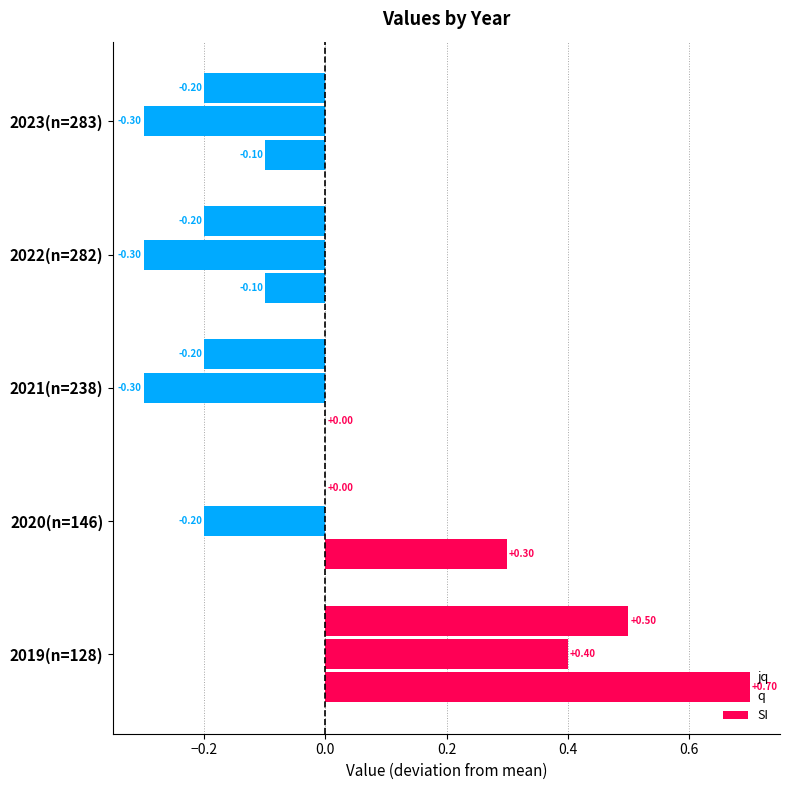

How many values in q are above zero?

1